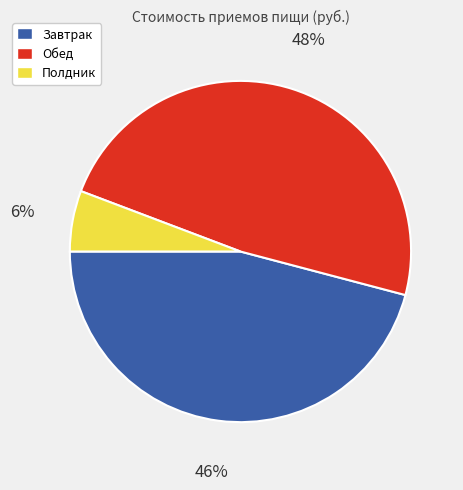

What is the largest slice in the pie chart?

Обед